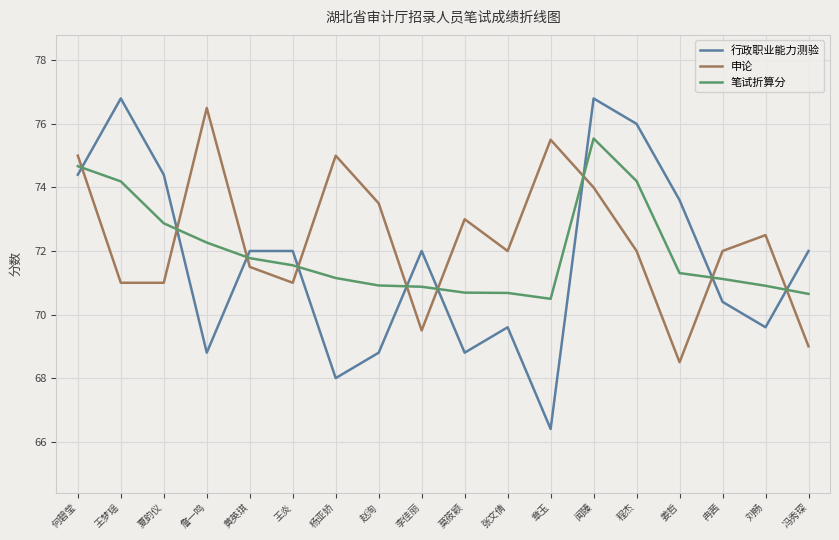

What is the total value across all series at 闻臻?

226.3